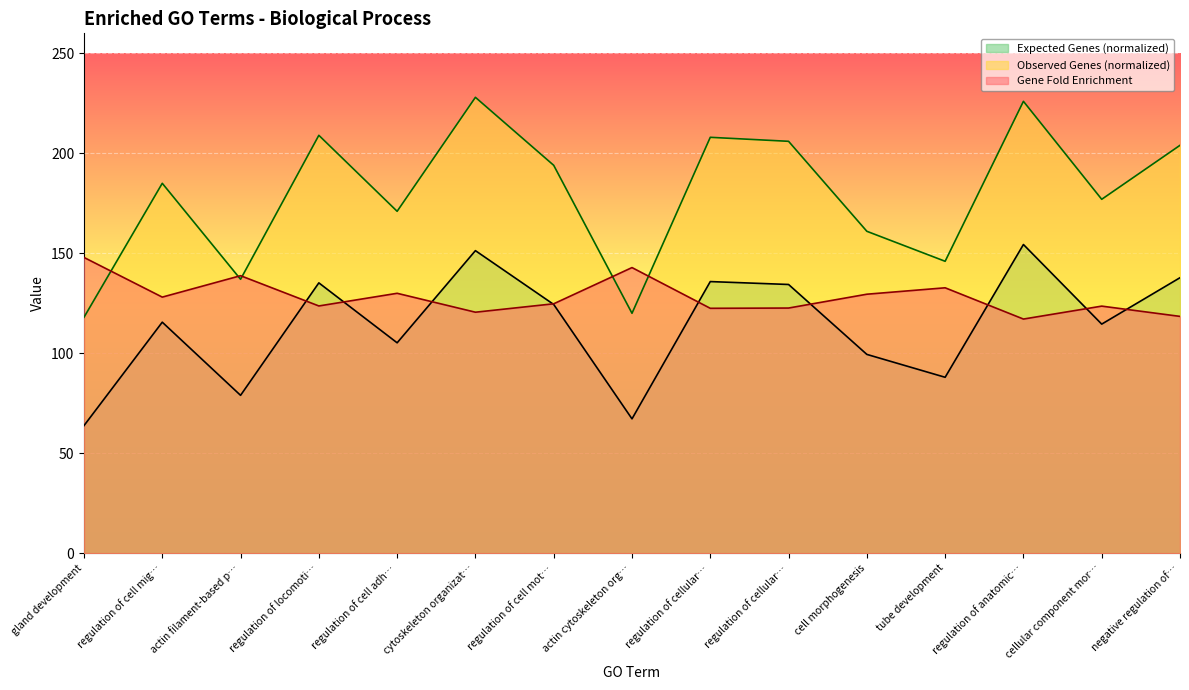

Reading left to right, extract all data points from this chart.

Gene Fold Enrichment: 147.9	128.1	138.8	123.7	130.0	120.5	124.7	142.9	122.5	122.6	129.5	132.7	117.1	123.6	118.4
Observed Genes (normalized): 118.0	185.0	137.0	209.0	171.0	228.0	194.0	120.0	208.0	206.0	161.0	146.0	226.0	177.0	204.0
Expected Genes (normalized): 63.8	115.5	79.0	135.2	105.2	151.3	124.4	67.2	135.9	134.4	99.4	88.0	154.4	114.6	137.8